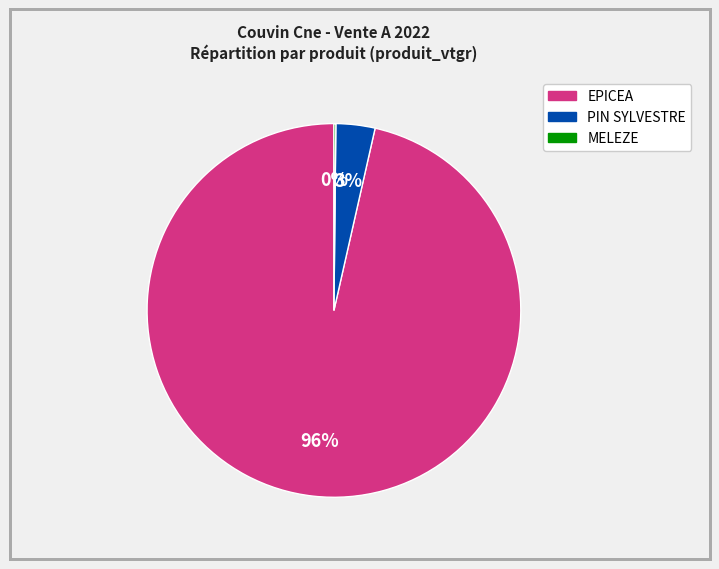

To the nearest percent, what is the average slice percentage?

33%